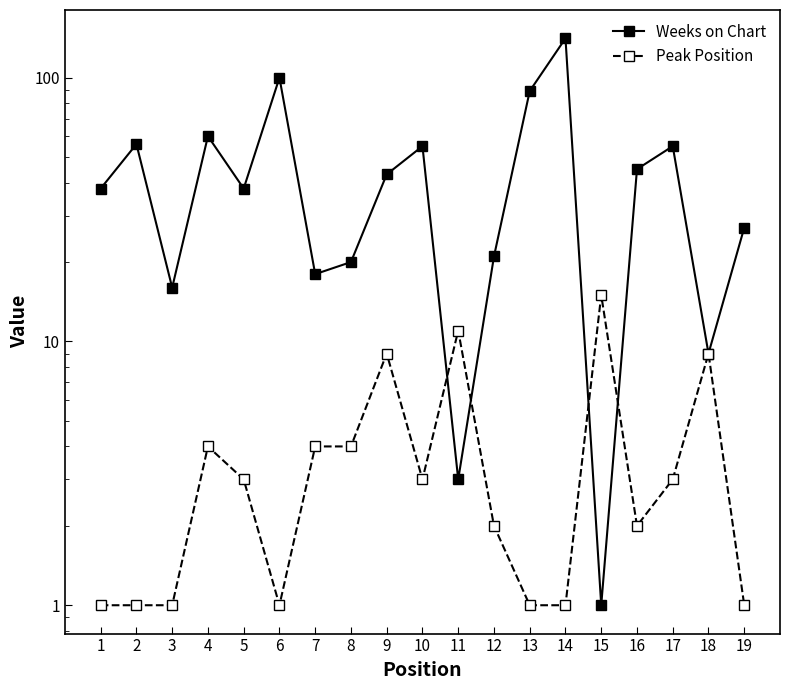

What is the minimum value shown in the chart?

1